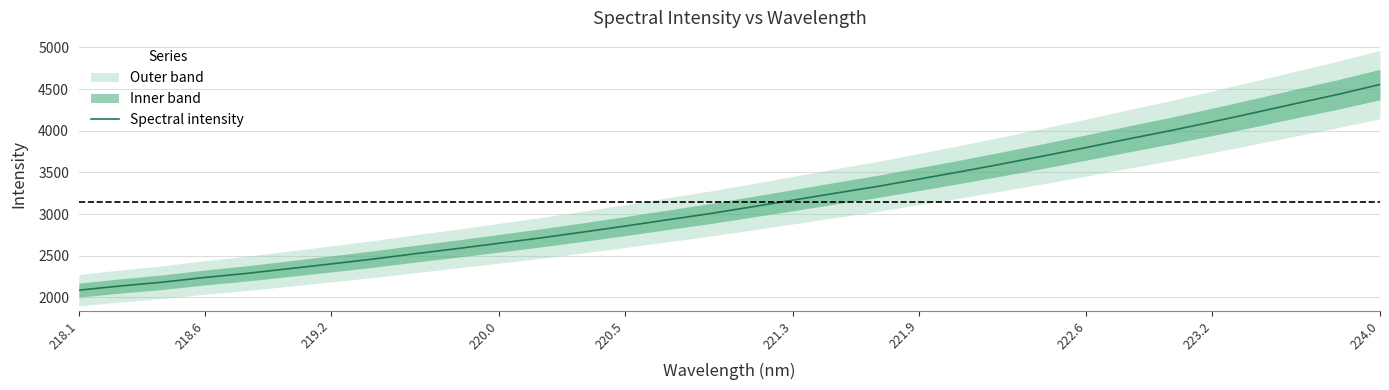

Is this an area chart (filled region under the line)?

No